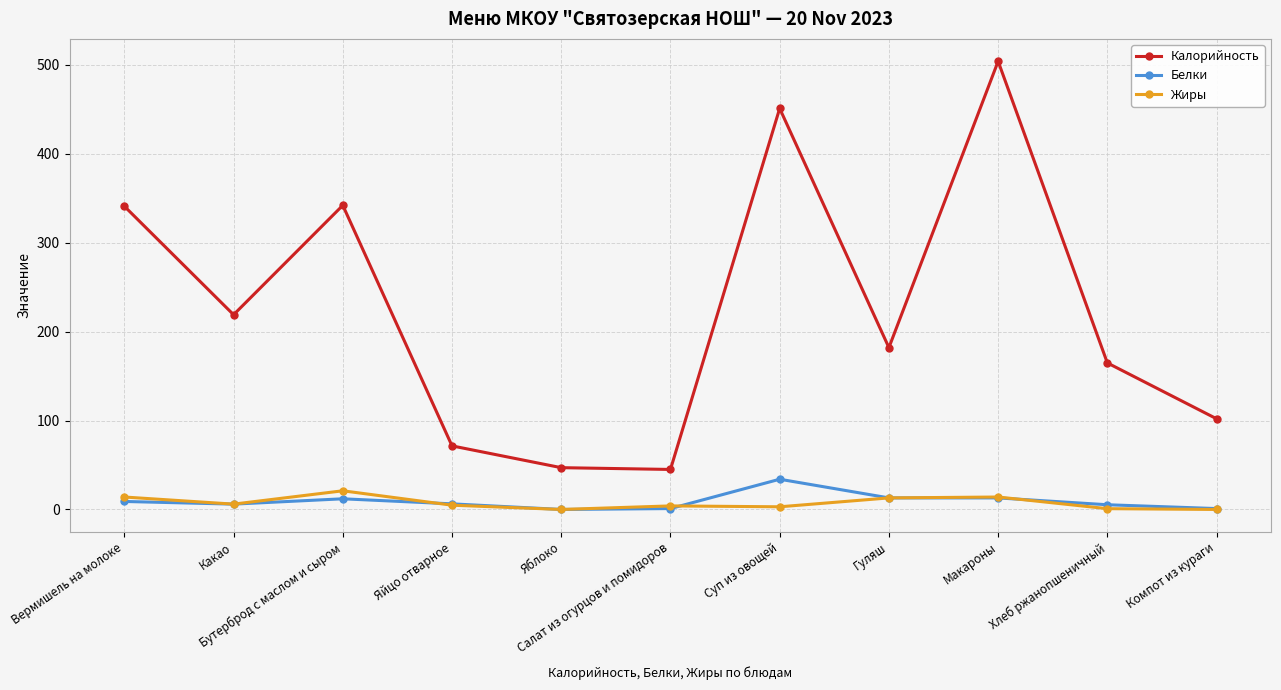

True or false: Калорийность has a value of 99.2 at Вермишель на молоке.

False